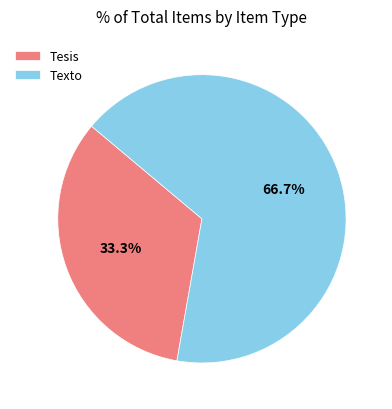

What is the smallest slice in the pie chart?

Tesis